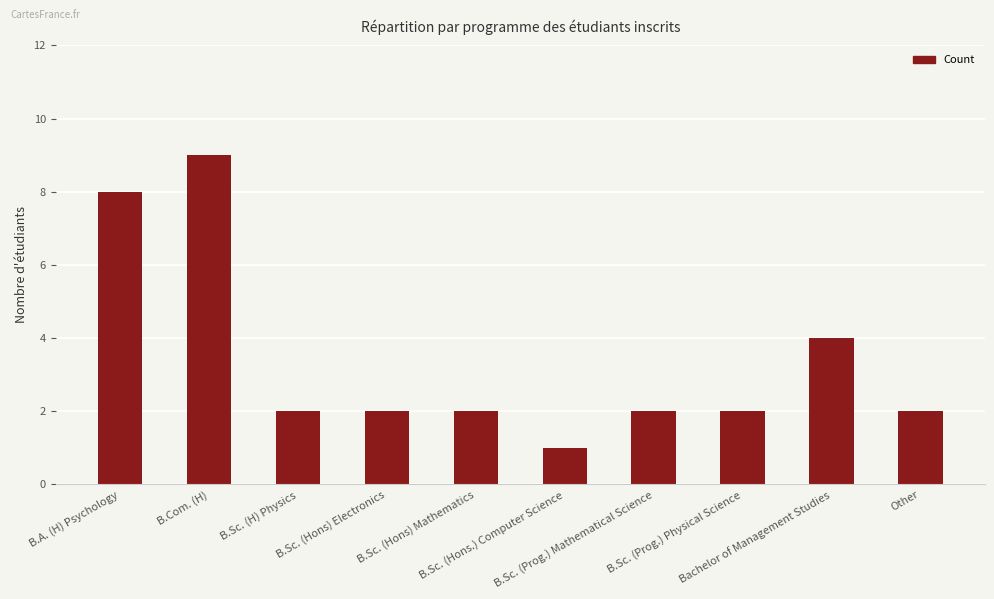

At which label does the data first exceed 2?

B.A. (H) Psychology